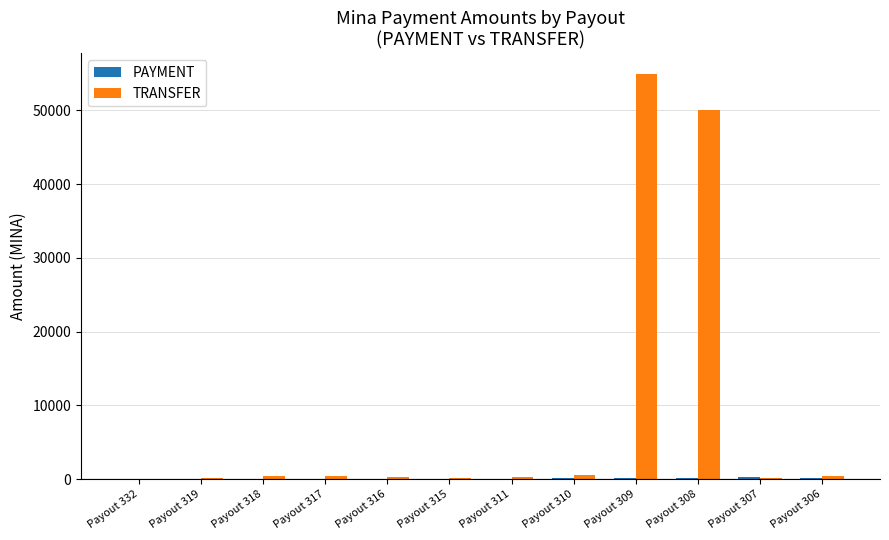

At which category is the sum across all series the highest?

Payout 309